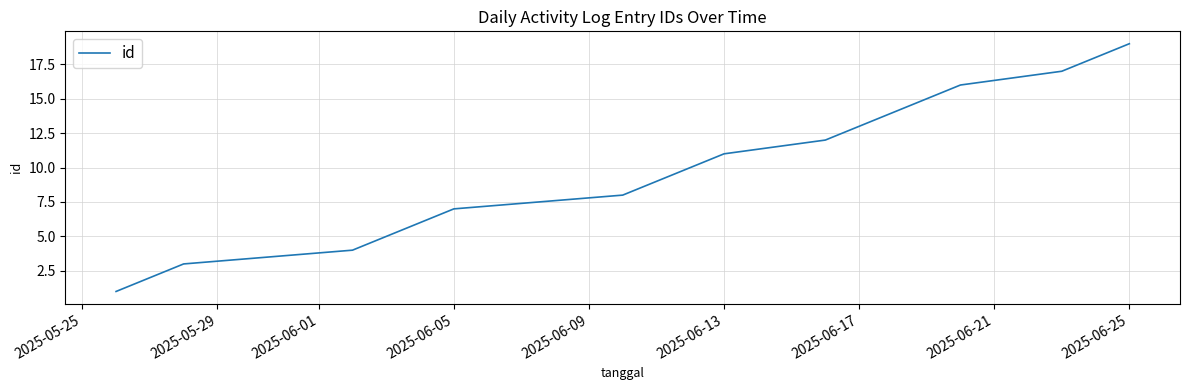

What is the difference between the maximum and minimum values?

18